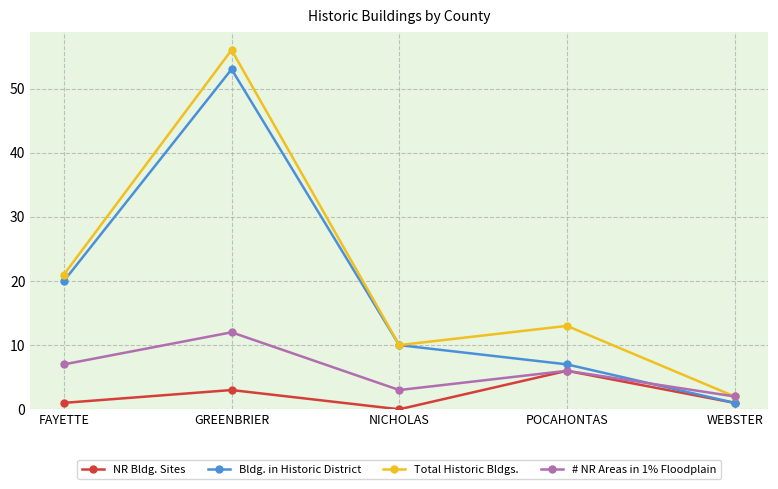

Rank the categories by Bldg. in Historic District value from lowest to highest.

WEBSTER, POCAHONTAS, NICHOLAS, FAYETTE, GREENBRIER